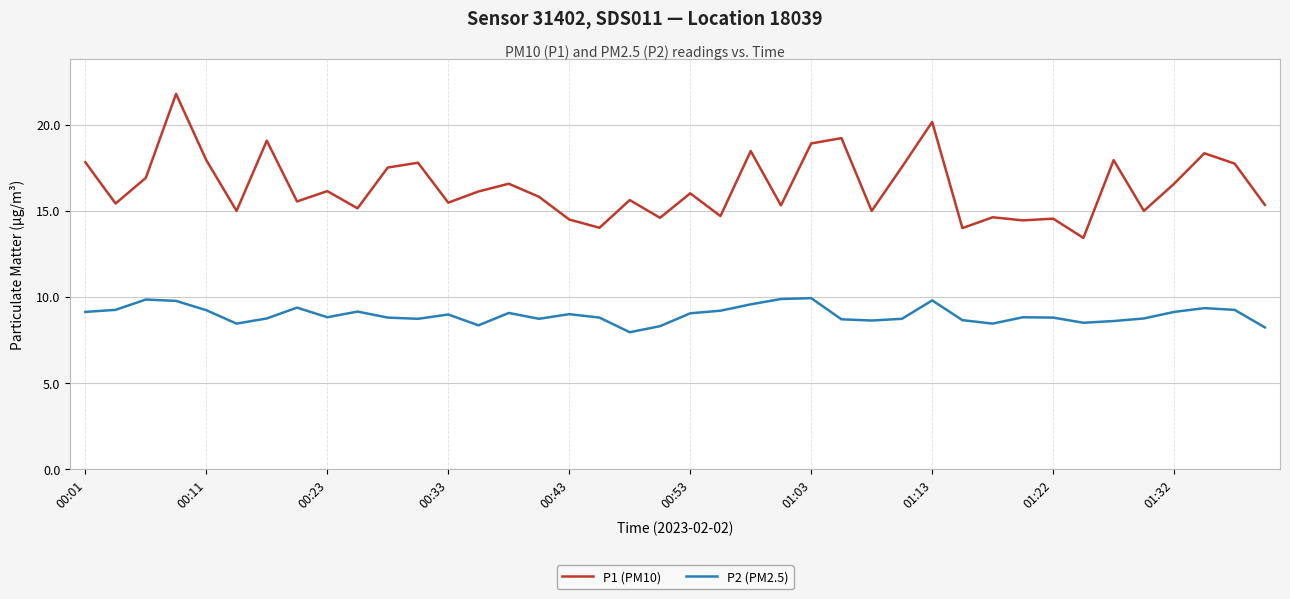

List the series in order of their overall mean, highest first.

P1 (PM10), P2 (PM2.5)